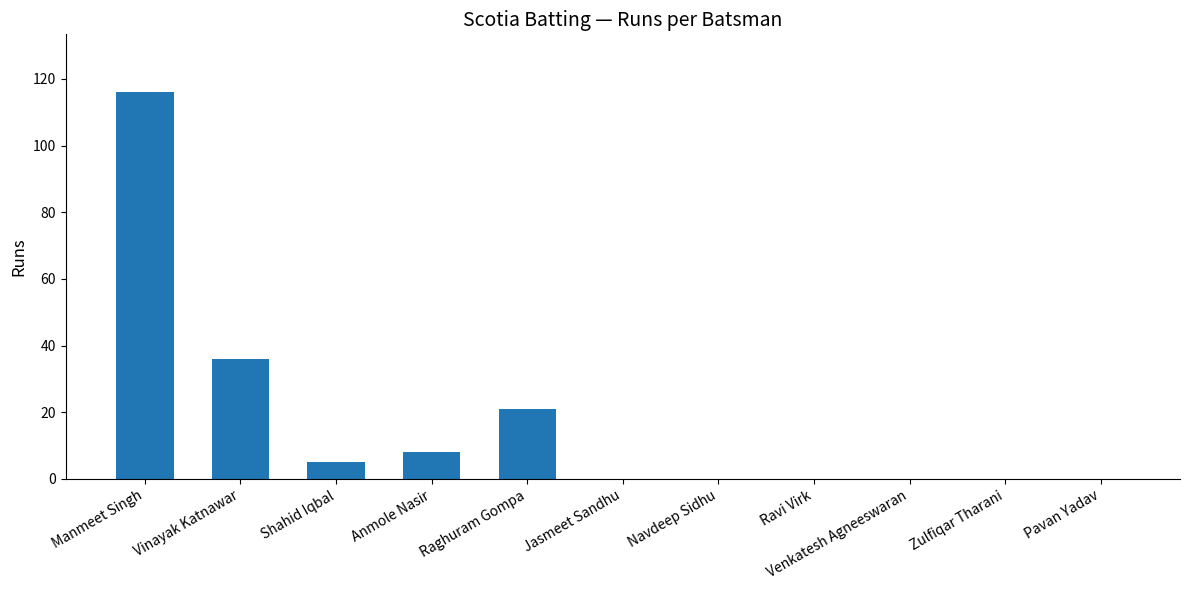

Where is the data nearest to the value 58?

Vinayak Katnawar